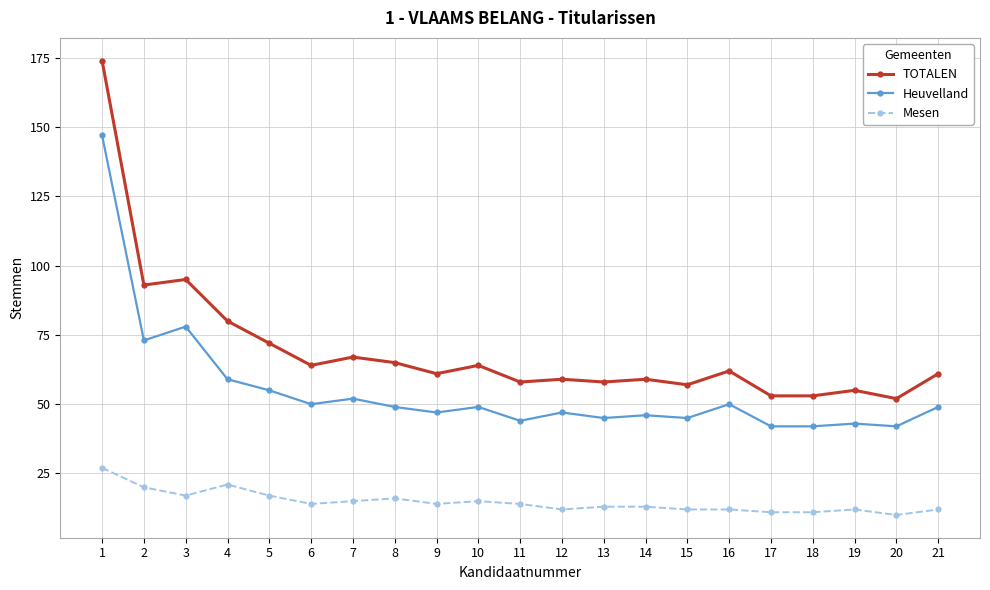

Which series changed the most between 3 and 17?

TOTALEN